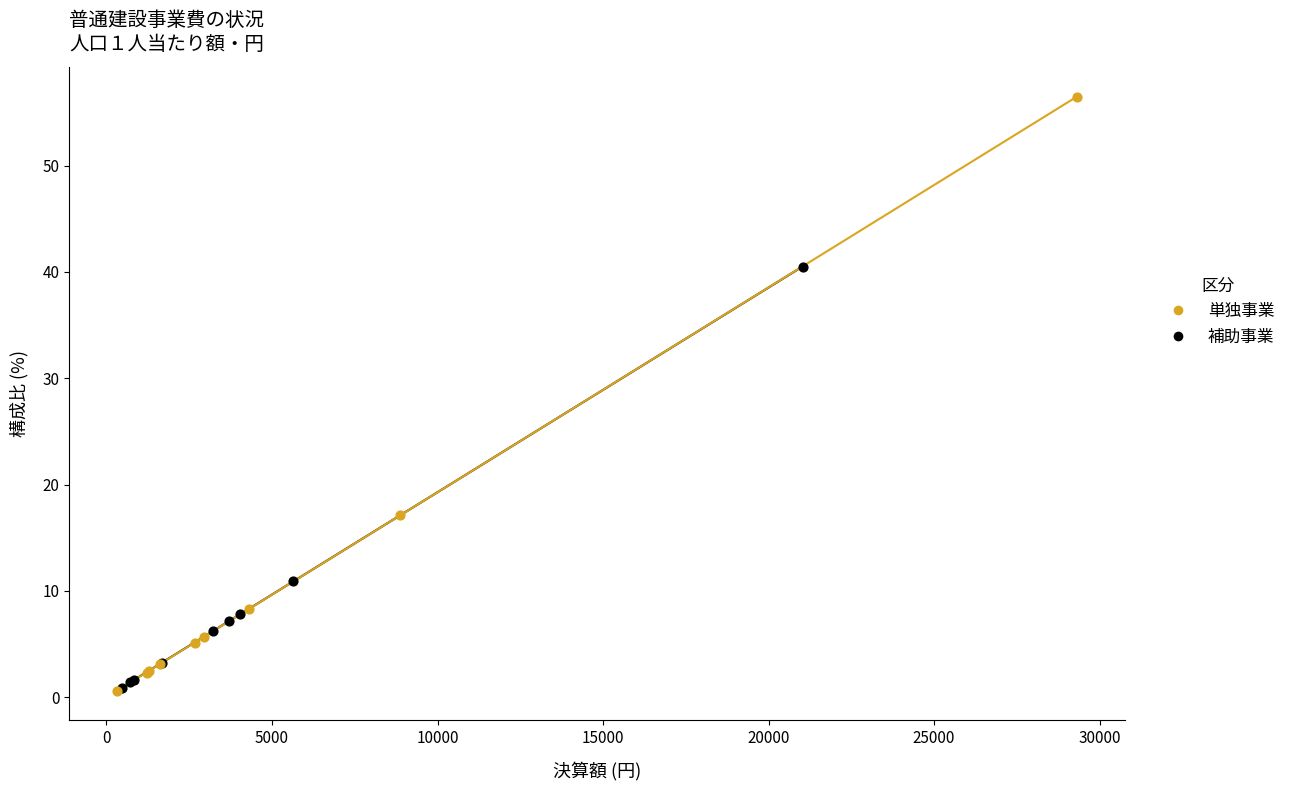

Which series has the widest spread of Y values?

単独事業